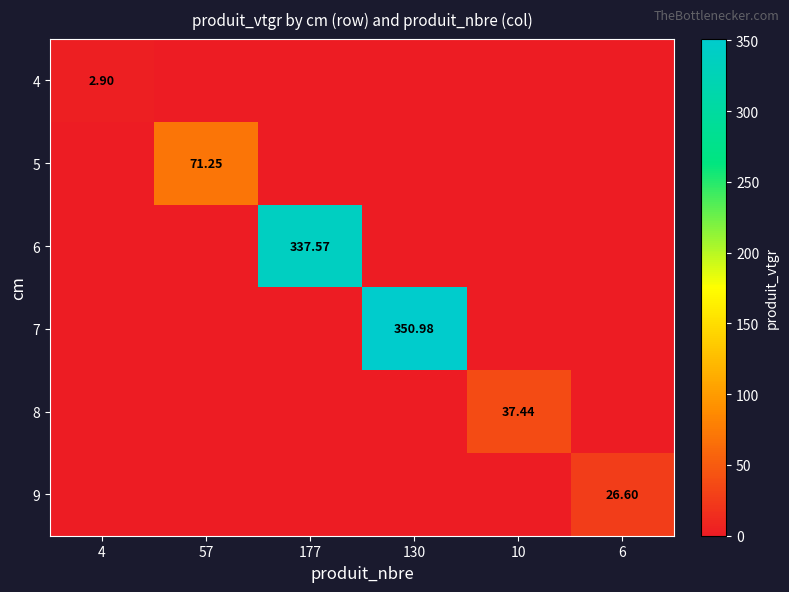

True or false: 5 has a value of 0.0 at 6.

True